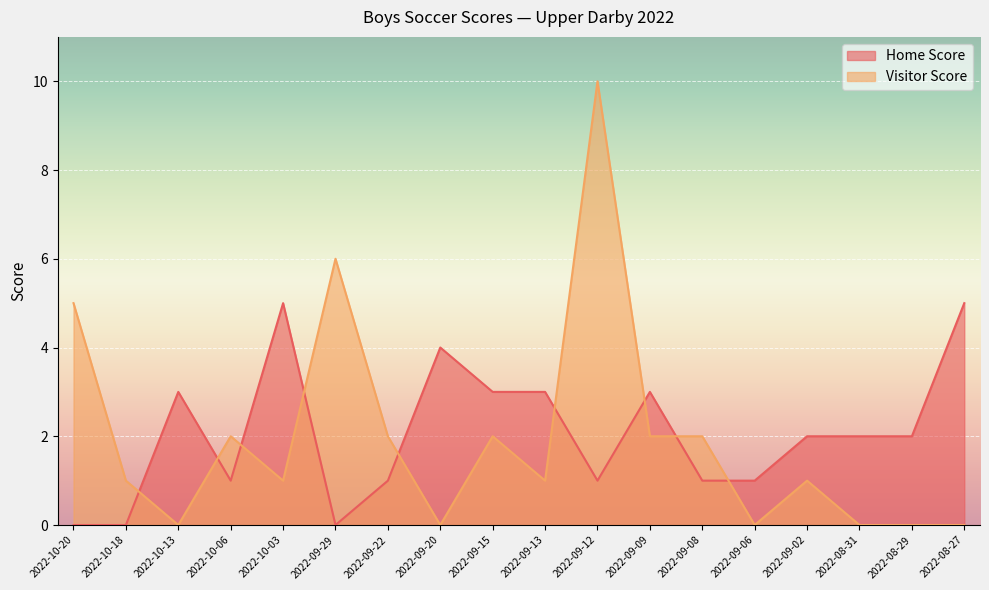

Reading right to left, what are all the values shown in this chart?

Home Score: 2022-08-27=5	2022-08-29=2	2022-08-31=2	2022-09-02=2	2022-09-06=1	2022-09-08=1	2022-09-09=3	2022-09-12=1	2022-09-13=3	2022-09-15=3	2022-09-20=4	2022-09-22=1	2022-09-29=0	2022-10-03=5	2022-10-06=1	2022-10-13=3	2022-10-18=0	2022-10-20=0
Visitor Score: 2022-08-27=0	2022-08-29=0	2022-08-31=0	2022-09-02=1	2022-09-06=0	2022-09-08=2	2022-09-09=2	2022-09-12=10	2022-09-13=1	2022-09-15=2	2022-09-20=0	2022-09-22=2	2022-09-29=6	2022-10-03=1	2022-10-06=2	2022-10-13=0	2022-10-18=1	2022-10-20=5